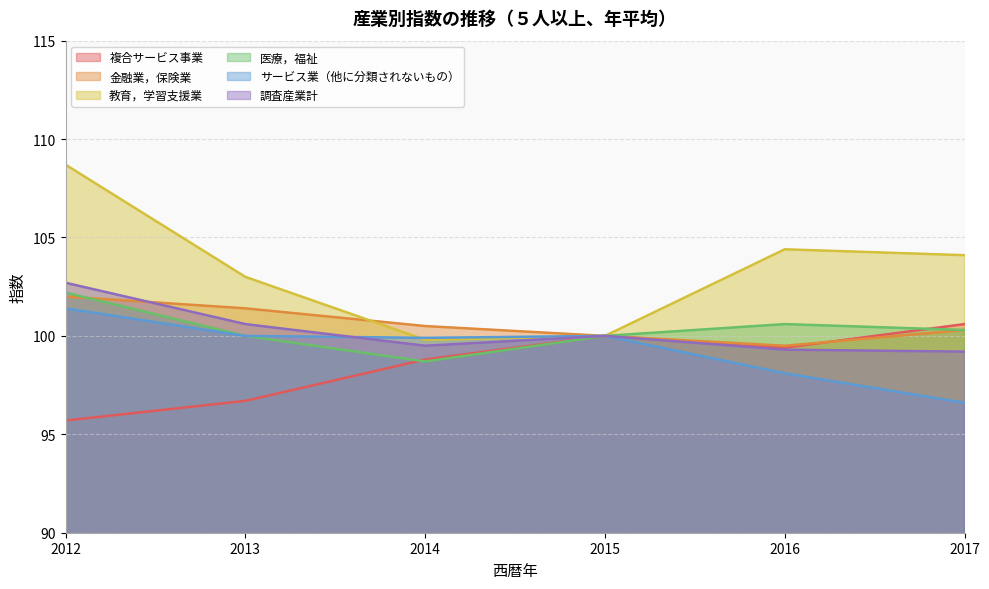

How many data points in 医療，福祉 are less than 100?

1